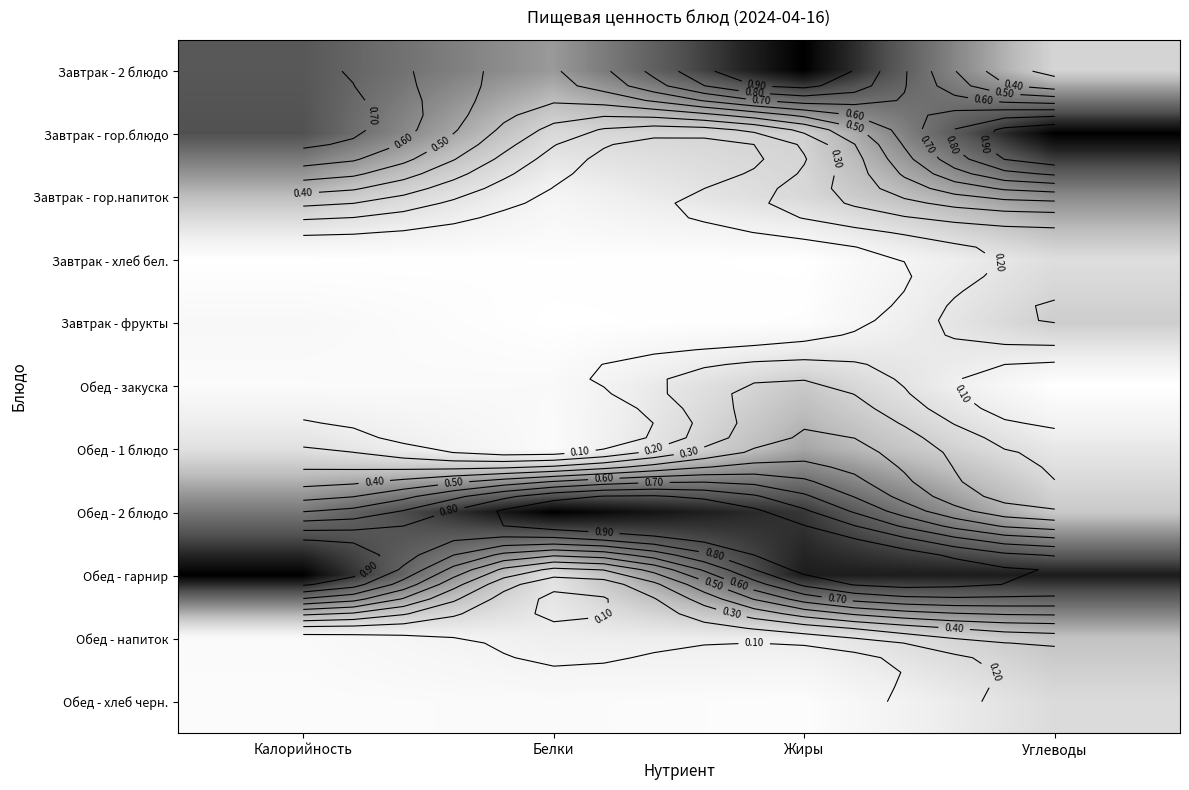

Rank the categories by Обед - закуска value from lowest to highest.

Углеводы, Калорийность, Белки, Жиры